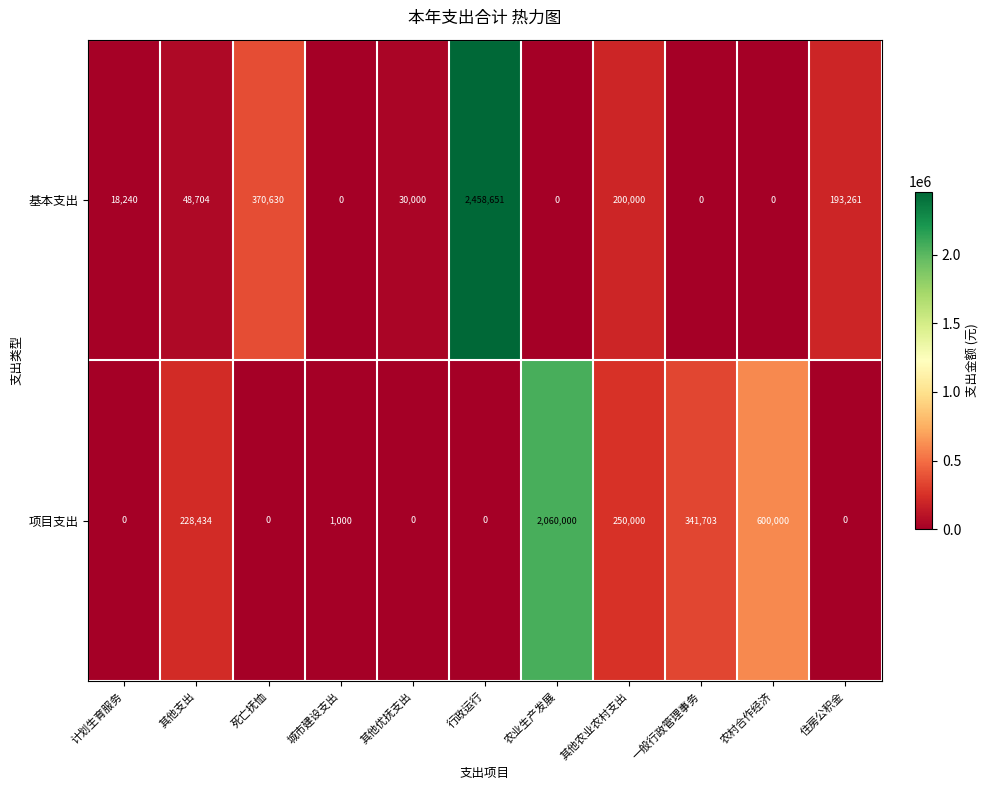

The value of 项目支出 at 一般行政管理事务 is 75781. True or false?

False